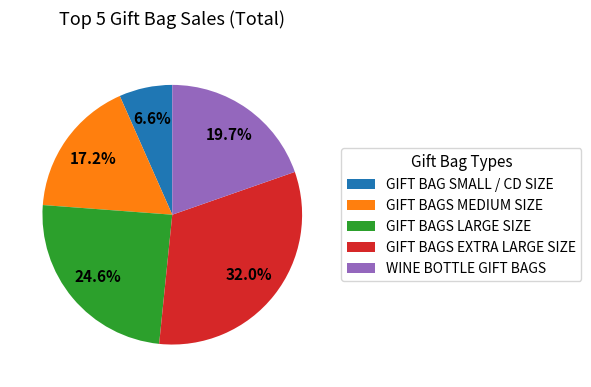

What is the total percentage of WINE BOTTLE GIFT BAGS and GIFT BAGS EXTRA LARGE SIZE?

51.6%